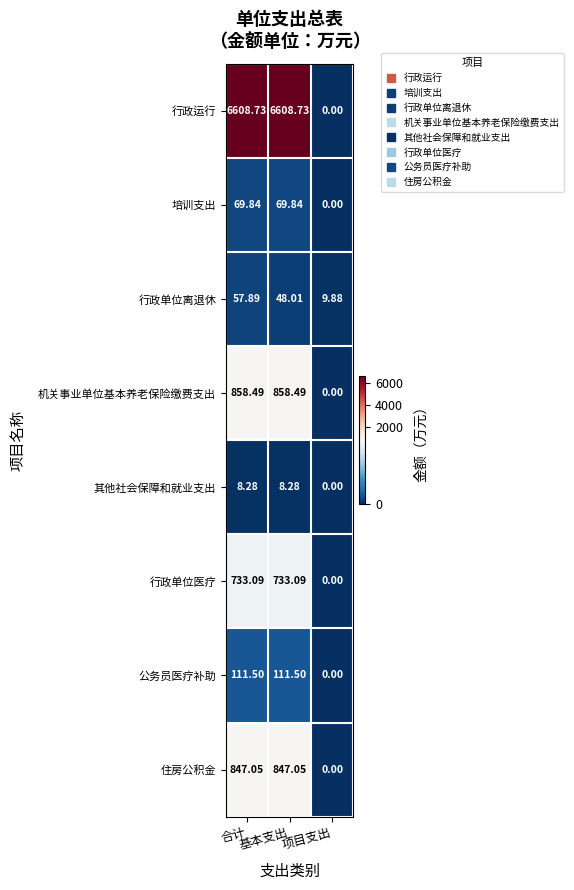

At which category is the sum across all series the highest?

合计